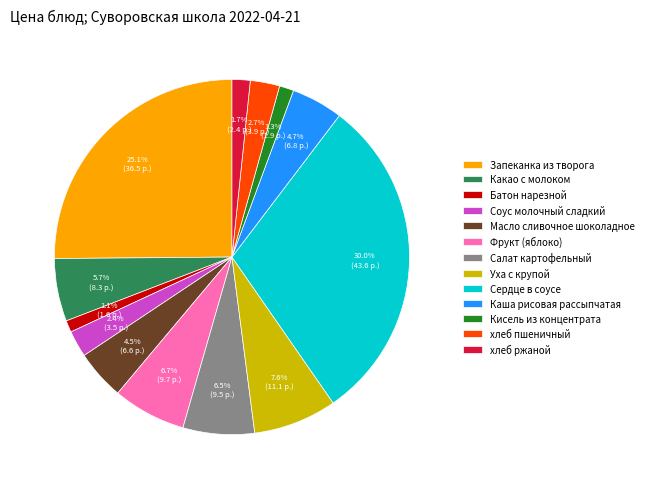

What is the largest slice in the pie chart?

Сердце в соусе